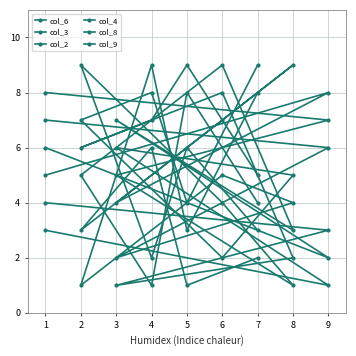

What is the difference between the maximum and second lowest values in the col_2 series?

7